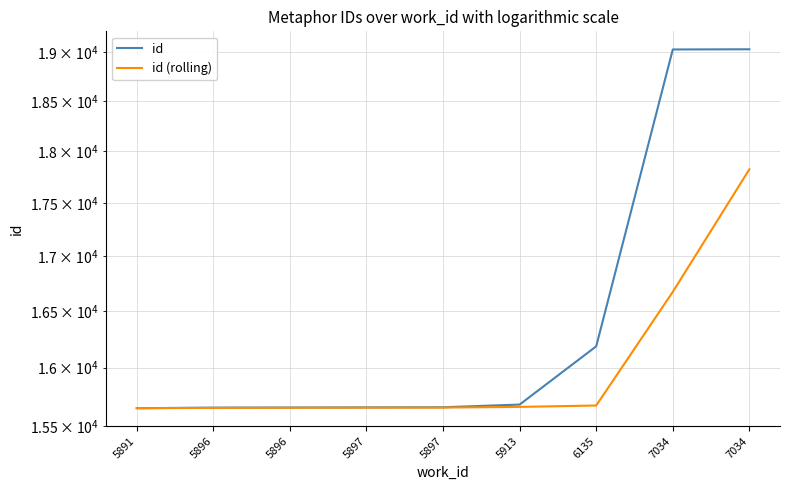

Which label corresponds to the smallest value in the chart?

5891